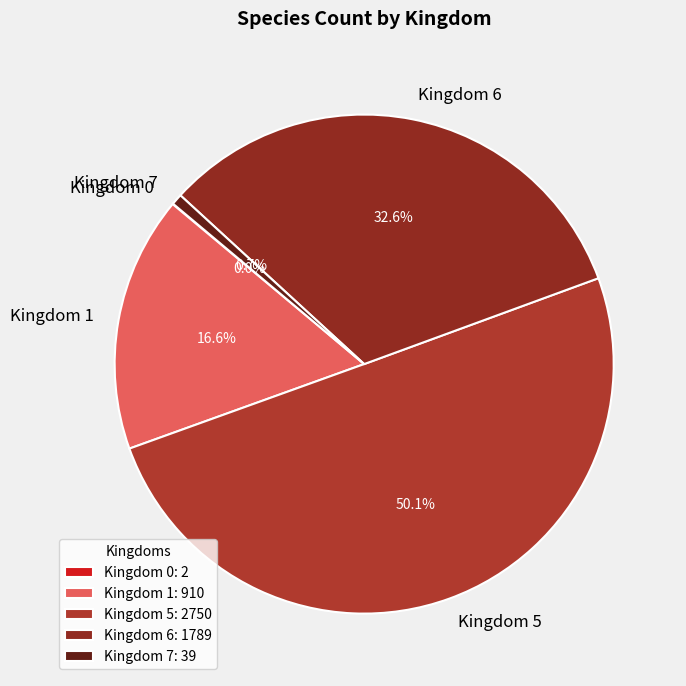

What portion of the pie excludes Kingdom 7?

99.3%